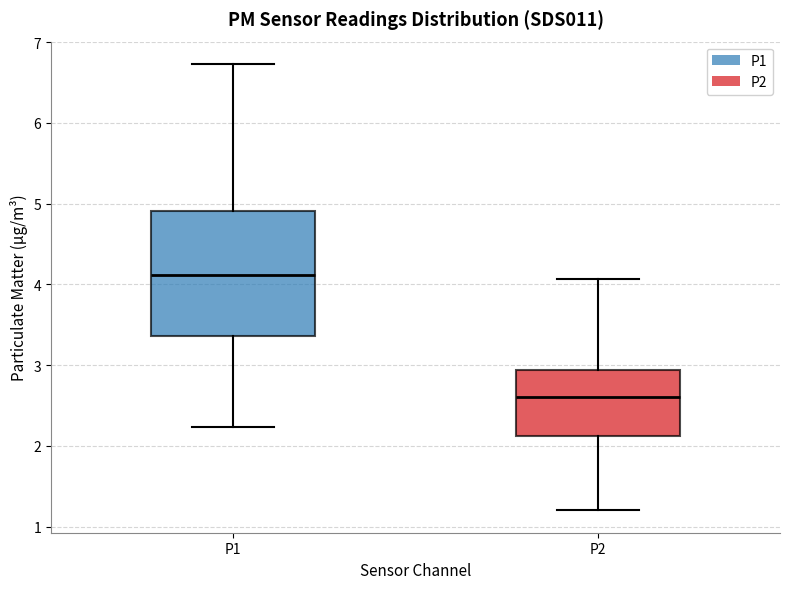

Which box's median line is the lowest?

P2